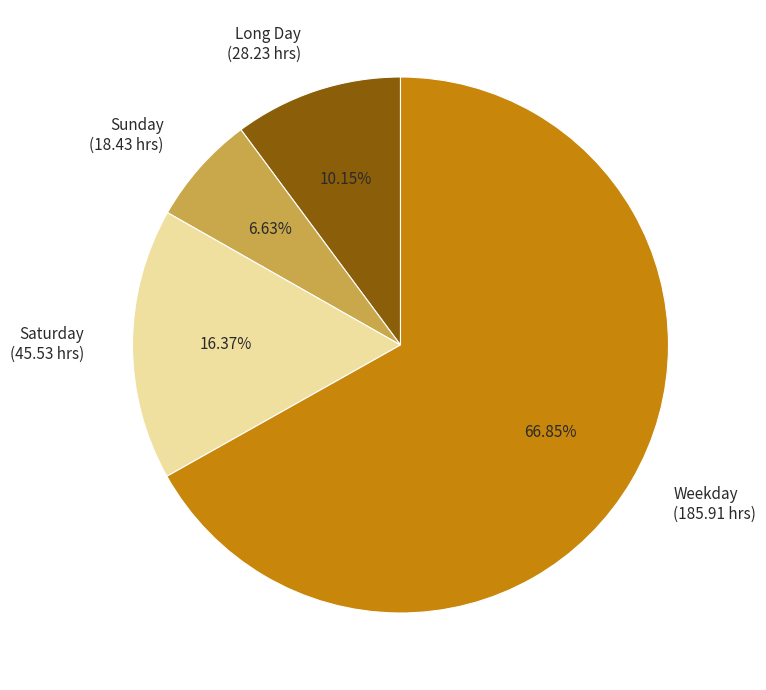

Rank the categories by value from lowest to highest.

Sunday (18.43 hrs), Long Day (28.23 hrs), Saturday (45.53 hrs), Weekday (185.91 hrs)